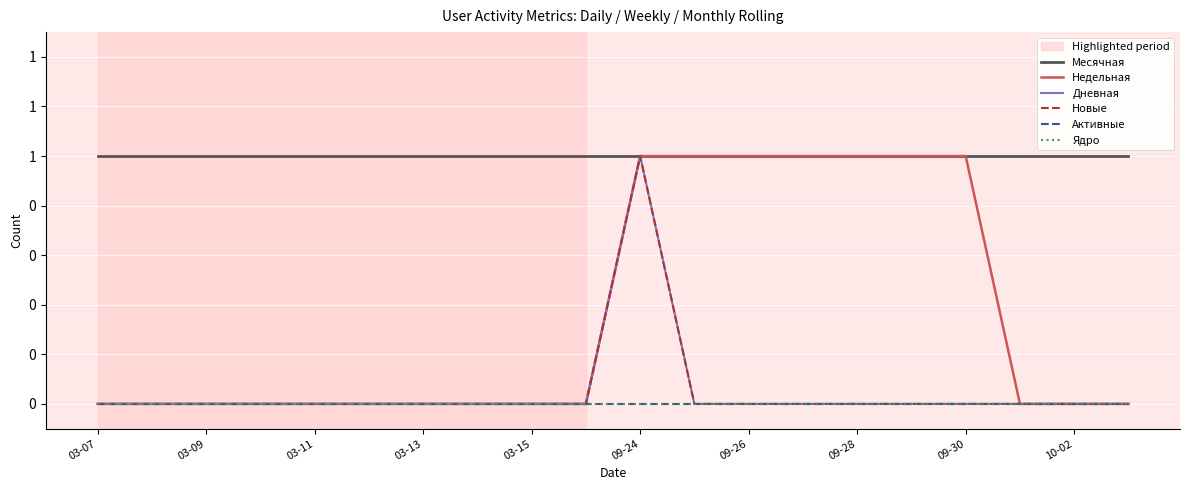

Does the chart have visible grid lines?

Yes